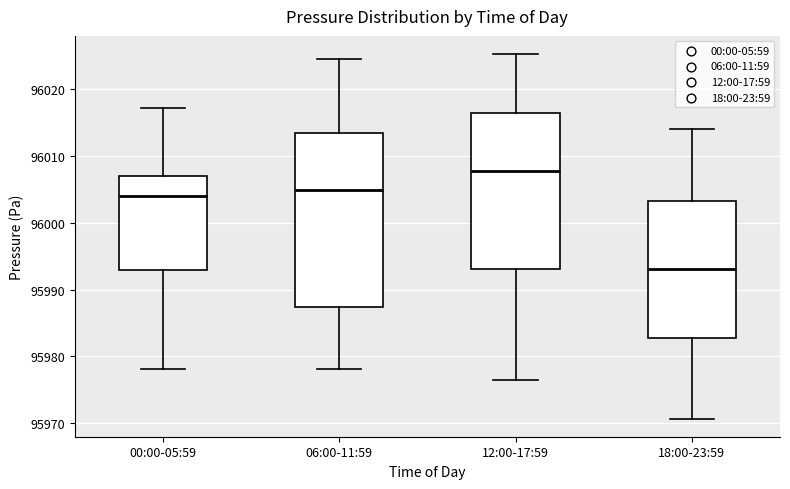

Reading left to right, read every box against the y-axis: the position of its median line, the range the box covers, and the ends of its whiskers. The values are not printed on the chart, so give them approximately, as read against the axis.

00:00-05:59: median 96004, box 95993 to 96007, whiskers 95978 to 96017
06:00-11:59: median 96005, box 95987 to 96013, whiskers 95978 to 96025
12:00-17:59: median 96008, box 95993 to 96016, whiskers 95977 to 96025
18:00-23:59: median 95993, box 95983 to 96003, whiskers 95971 to 96014